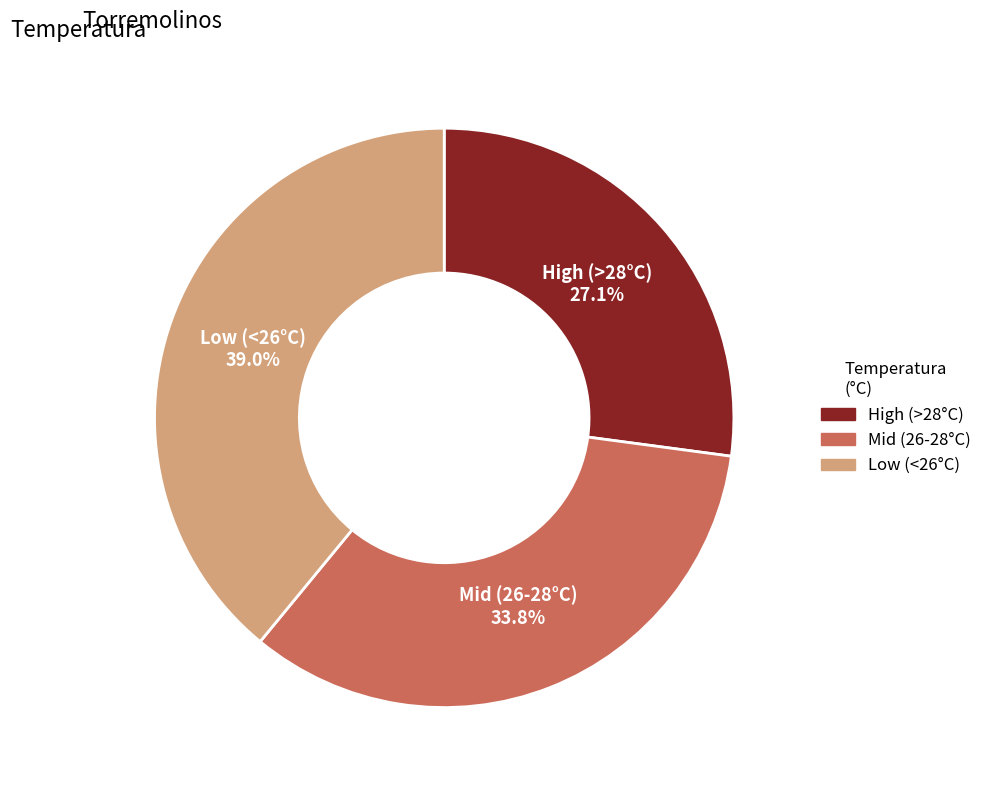

Is there a majority slice in this chart?

No